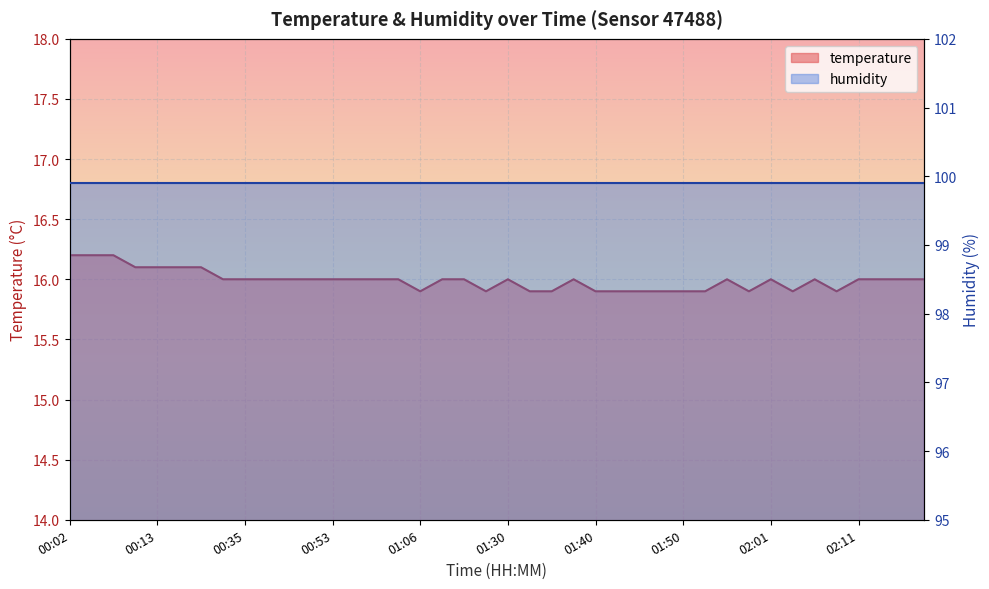

What is the minimum value shown in the chart?

15.9